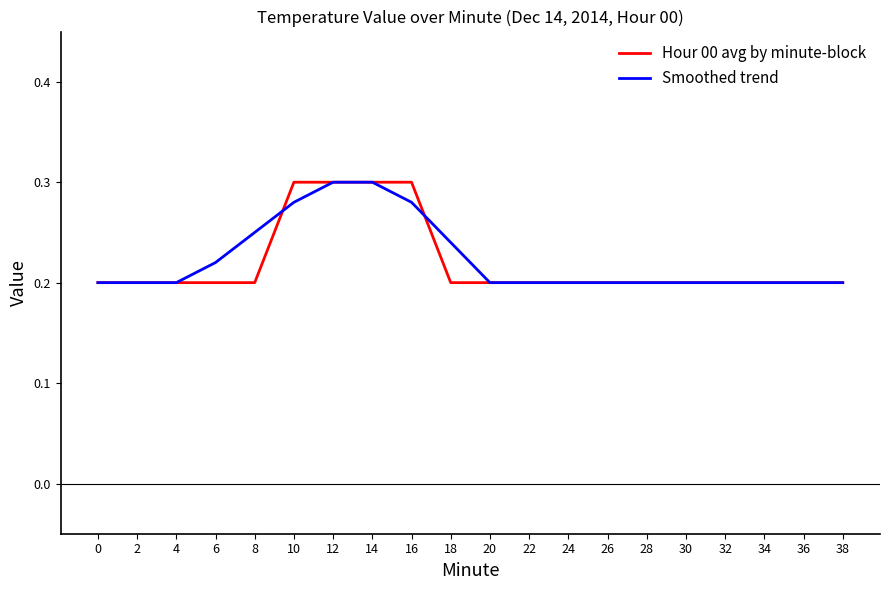

What is the difference between the Smoothed trend values at 12 and 32?

0.1